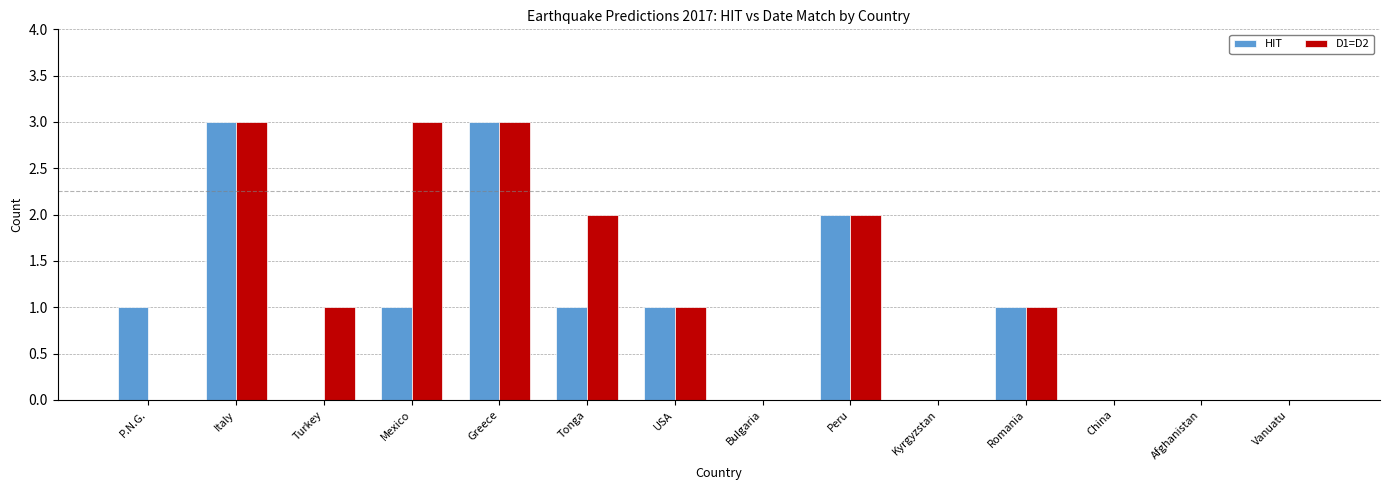

What is the greatest value displayed?

3